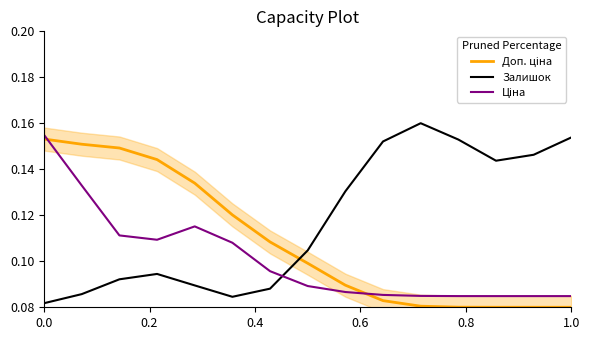

Is the value of Доп. ціна at 9 greater than the value of Залишок at 9?

No